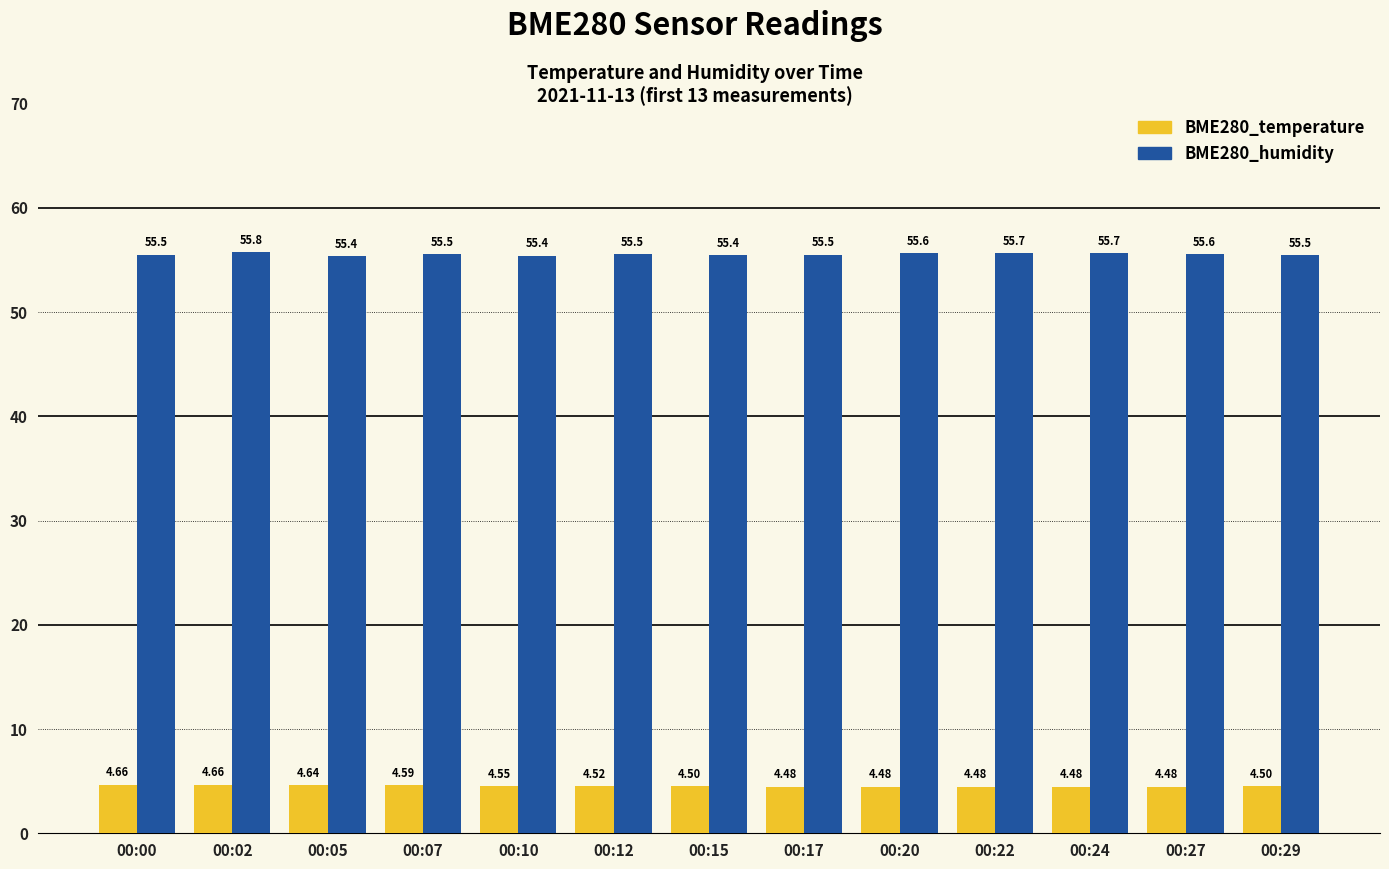

What are all the series names shown in the legend?

BME280_temperature, BME280_humidity